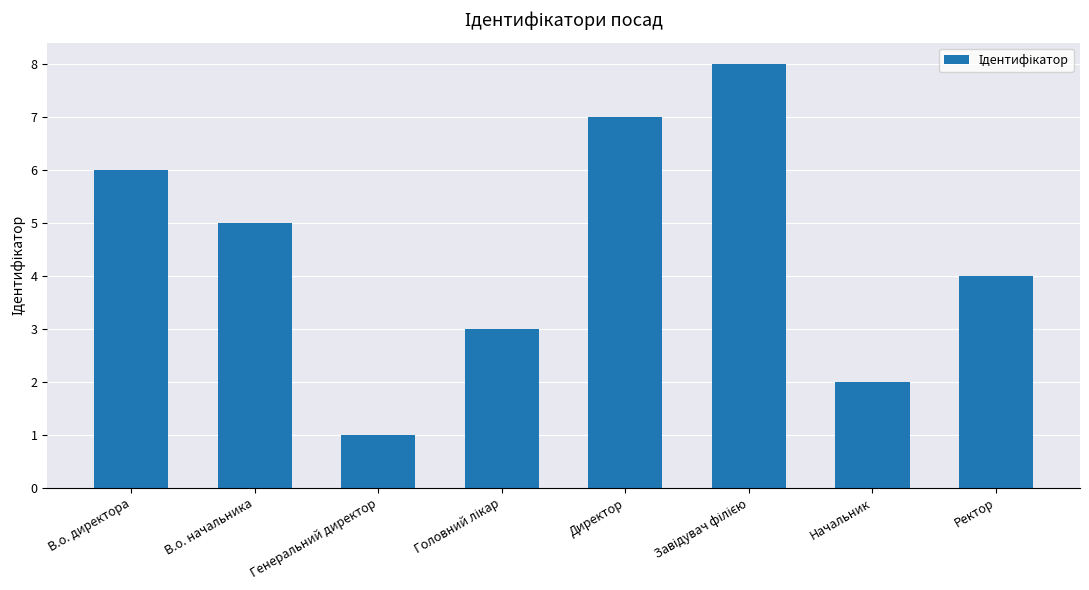

What value does the data have at Начальник?

2